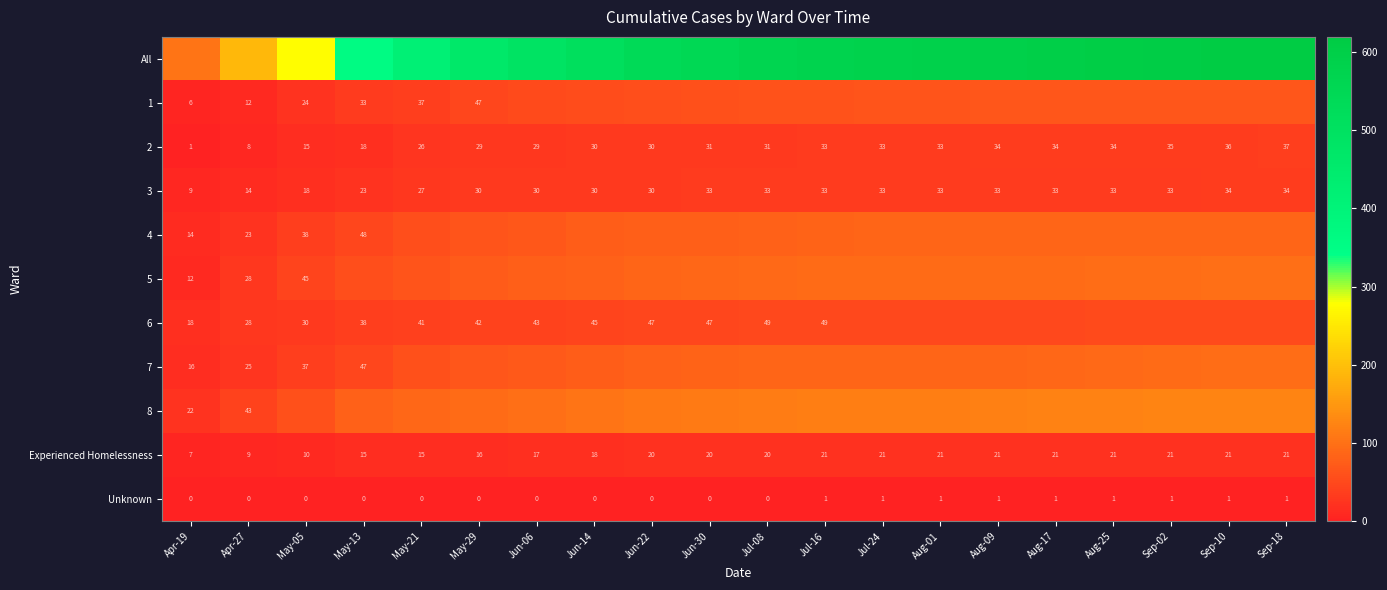

What value does the 2 series have at Jun-22, to the nearest 5?

30